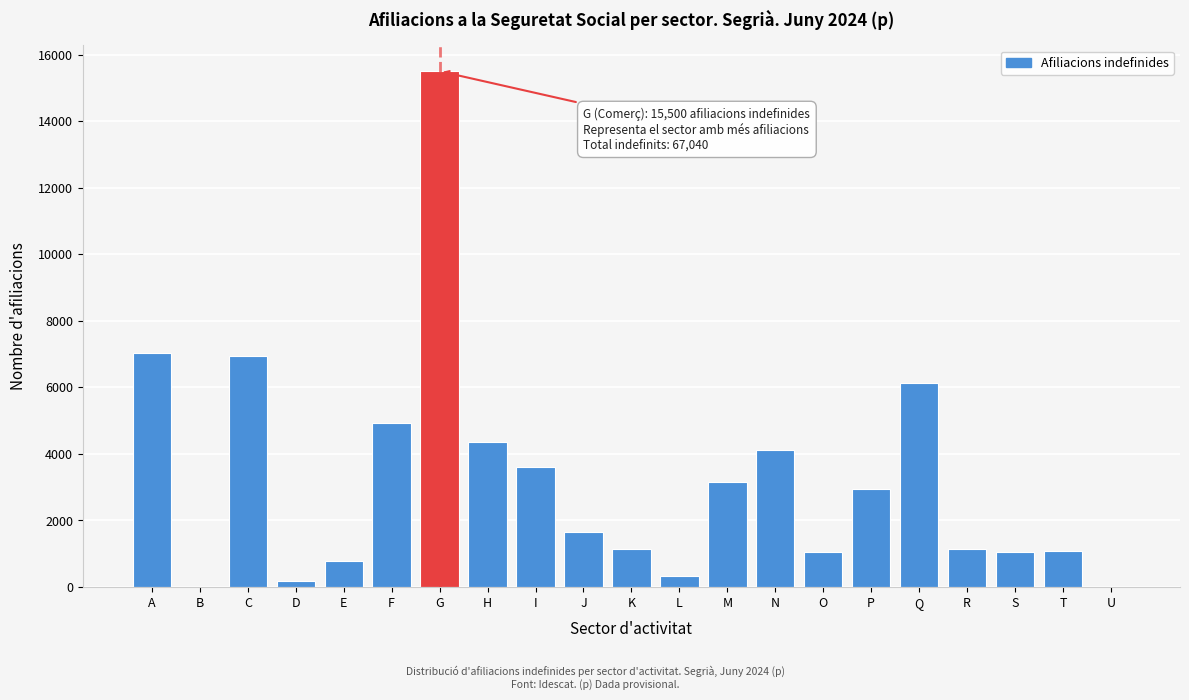

What is the maximum value shown in the chart?

15500